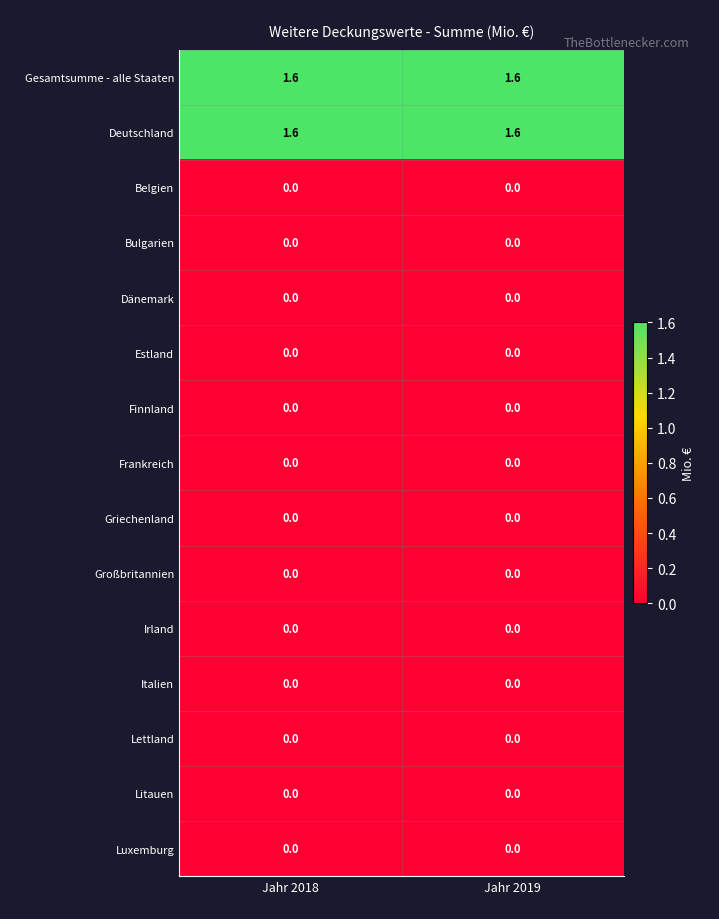

What is the total value across all series at Jahr 2019?

3.2